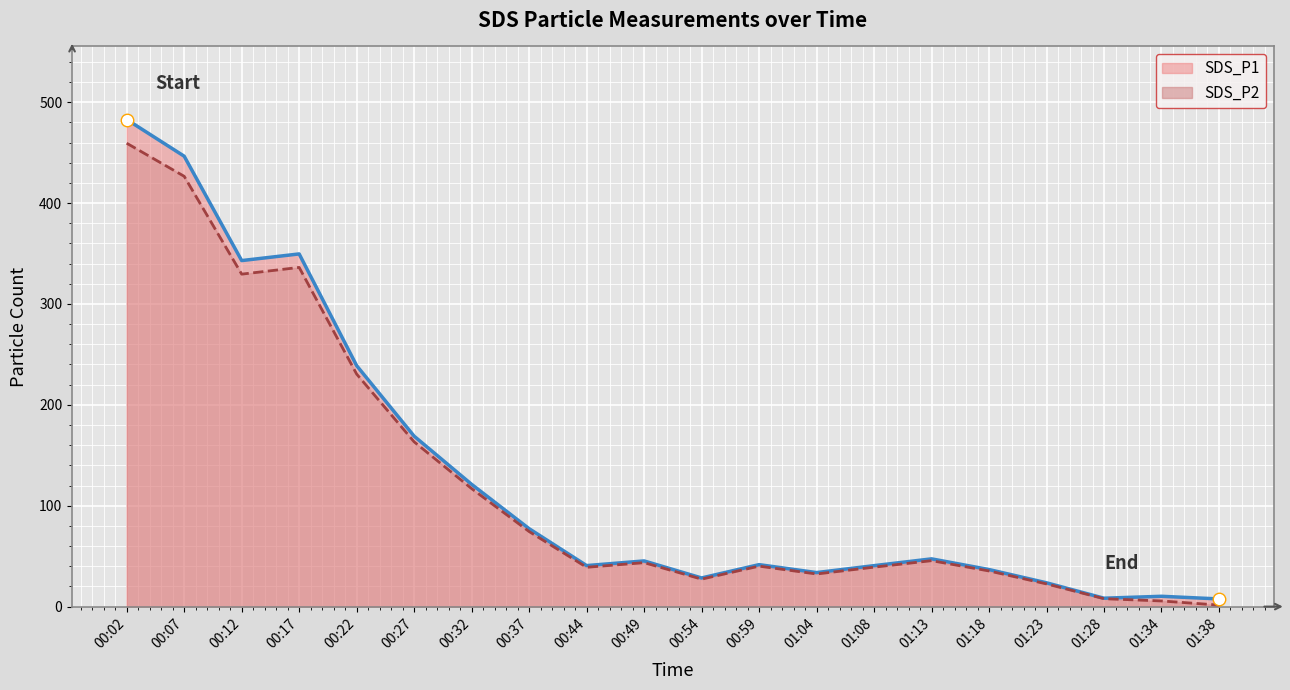

What is the difference between the second highest and minimum values in the SDS_P1 series?

438.8